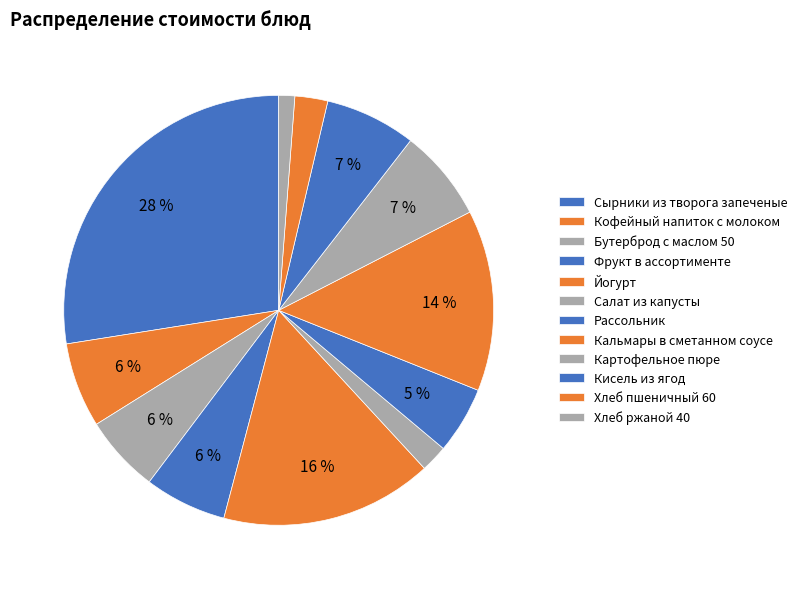

What is the ratio of the value at Рассольник to the value at Бутерброд с маслом 50?

0.9